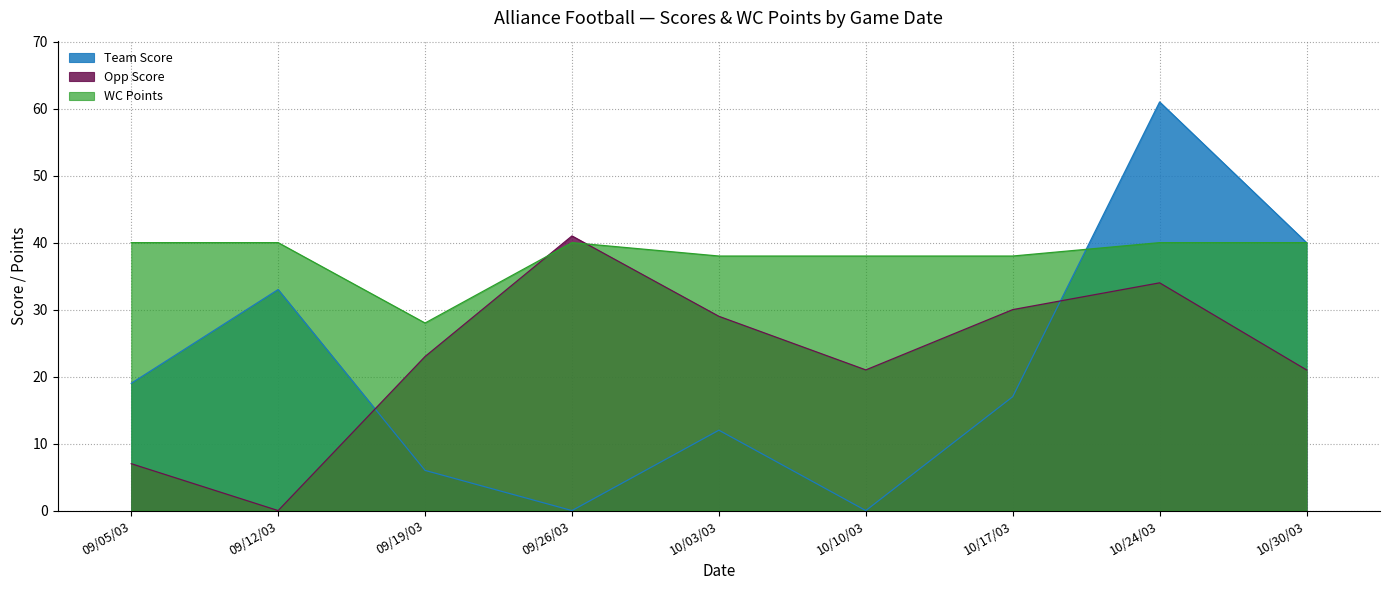

The value of Opp Score at 10/10/03 is 37. True or false?

False